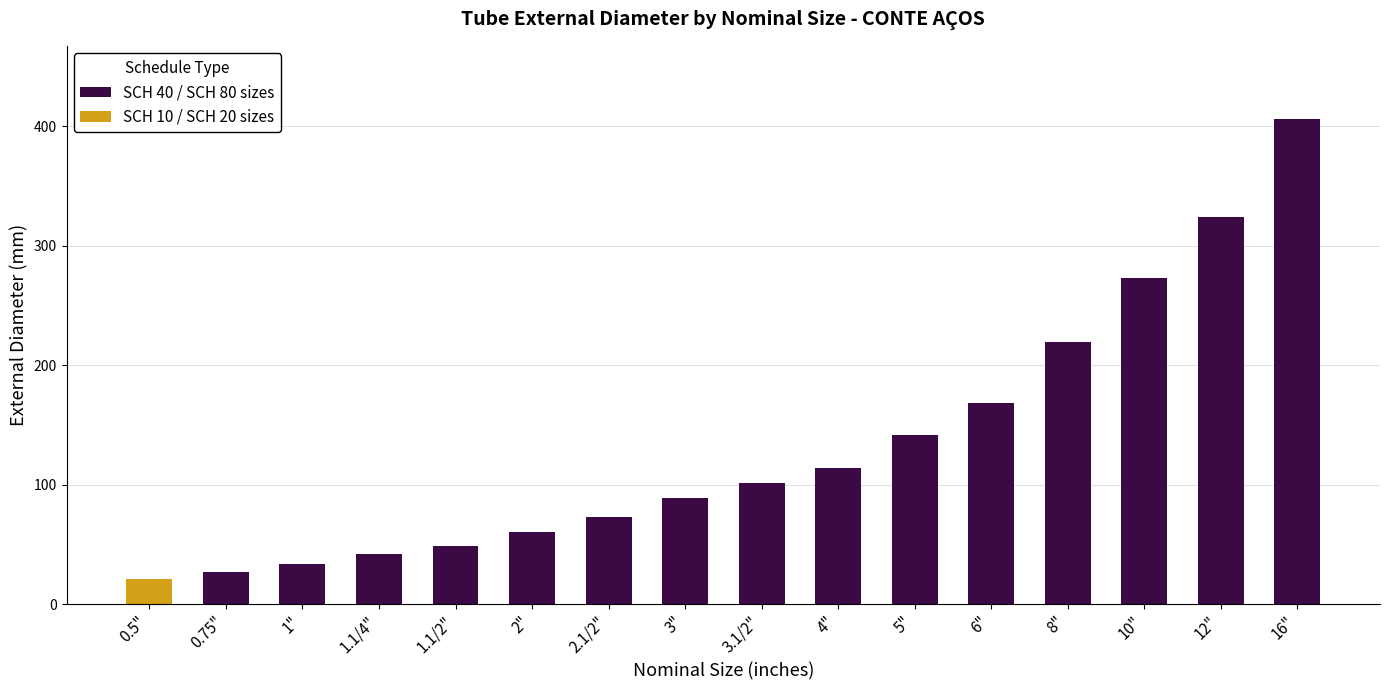

Are the bars grouped side by side (vs. stacked)?

No